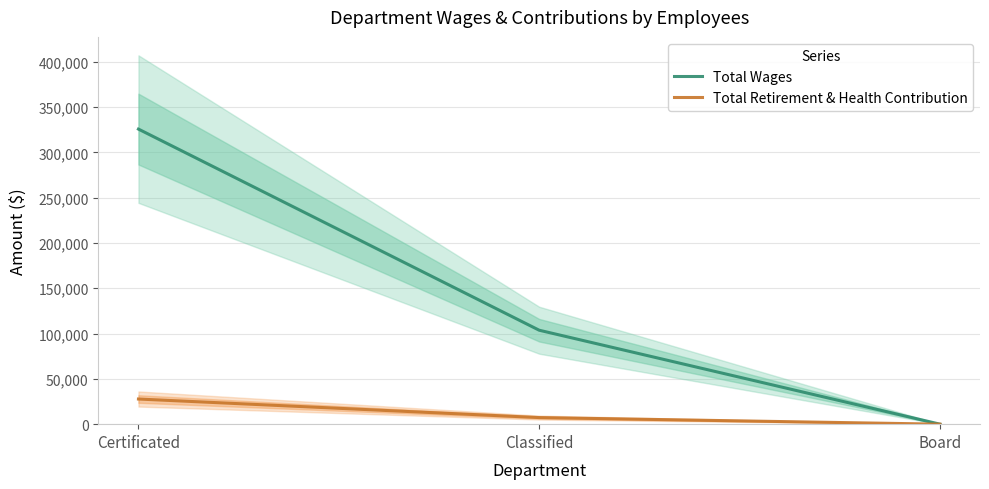

What is the label of the 3rd point from the right?

Certificated